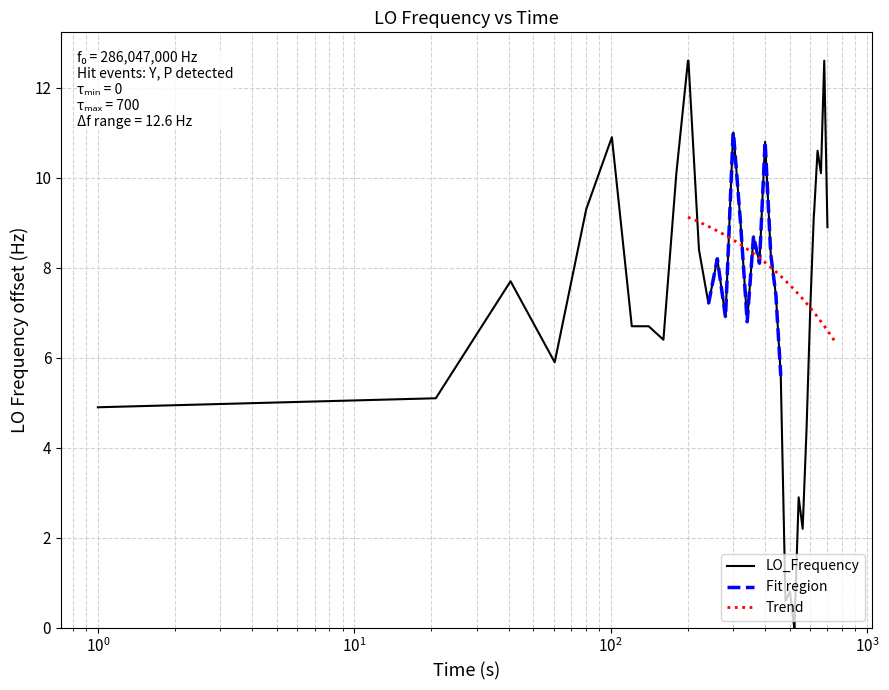

What is the highest value of the LO_Frequency series?

12.6